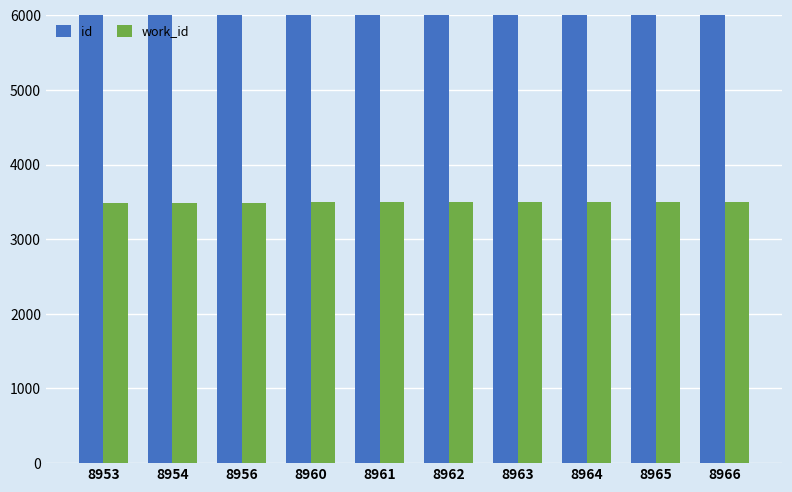

How many groups of bars are there?

10